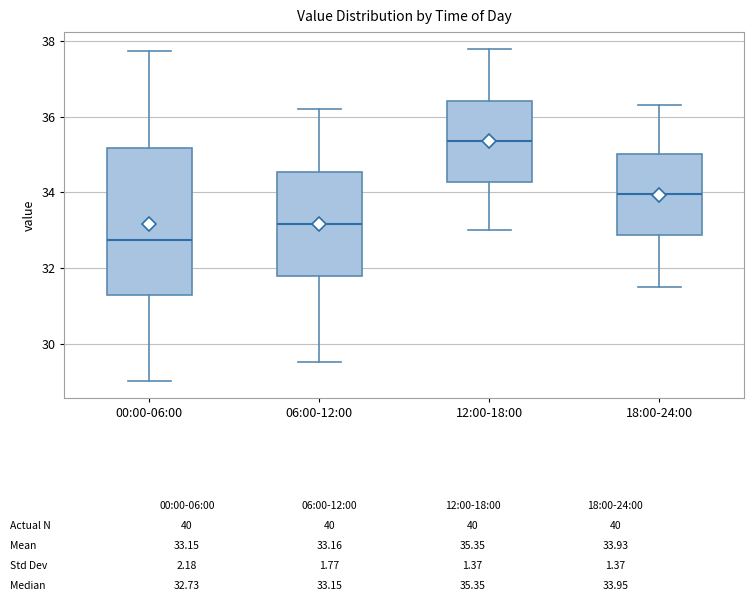

Which box's median line is the lowest?

00:00-06:00